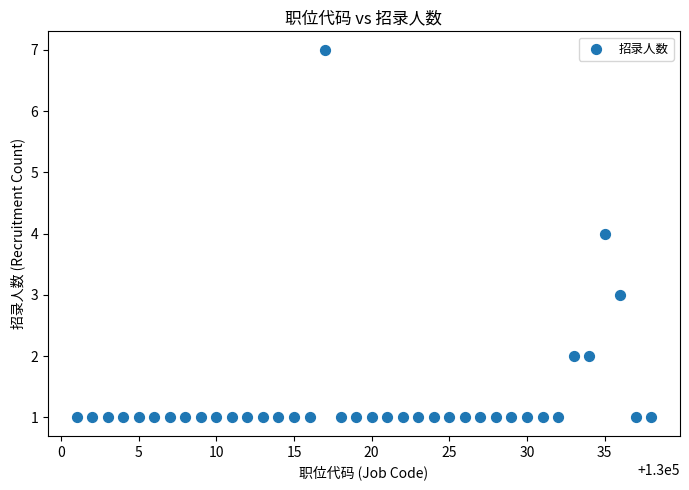

What is the range of X values (max minus min)?

37